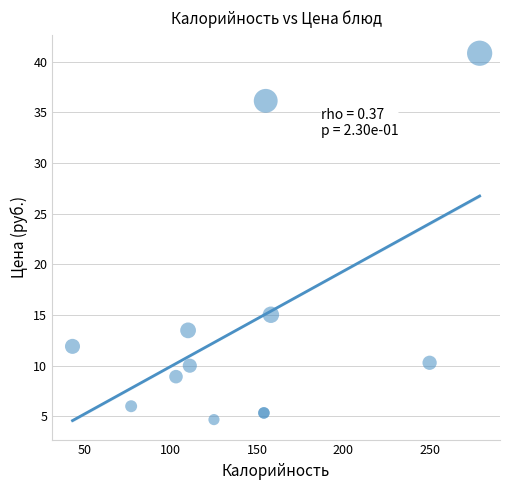

What Y value in the scatter plot is closest to 22?

15.0